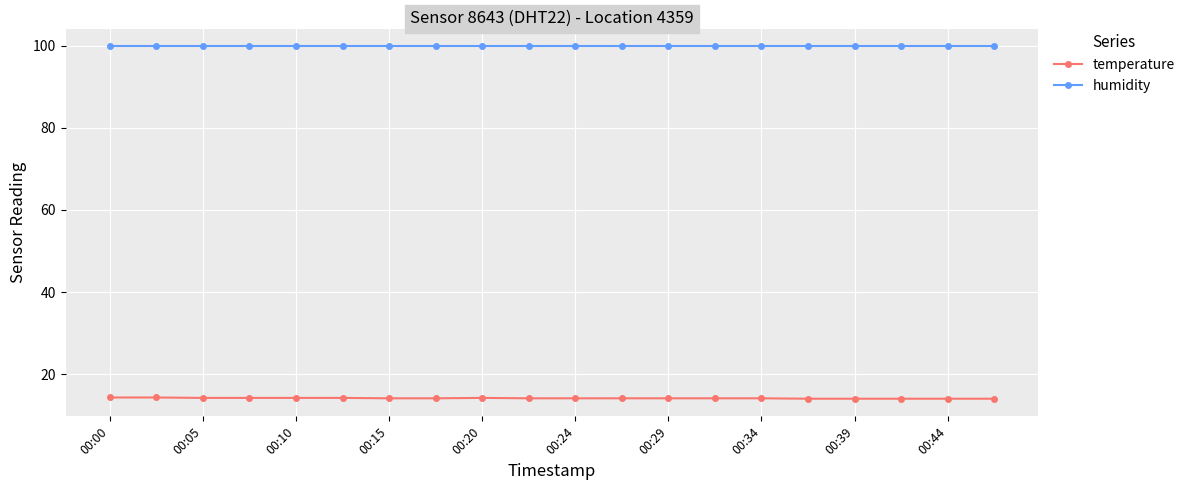

How many lines are shown in the chart?

2